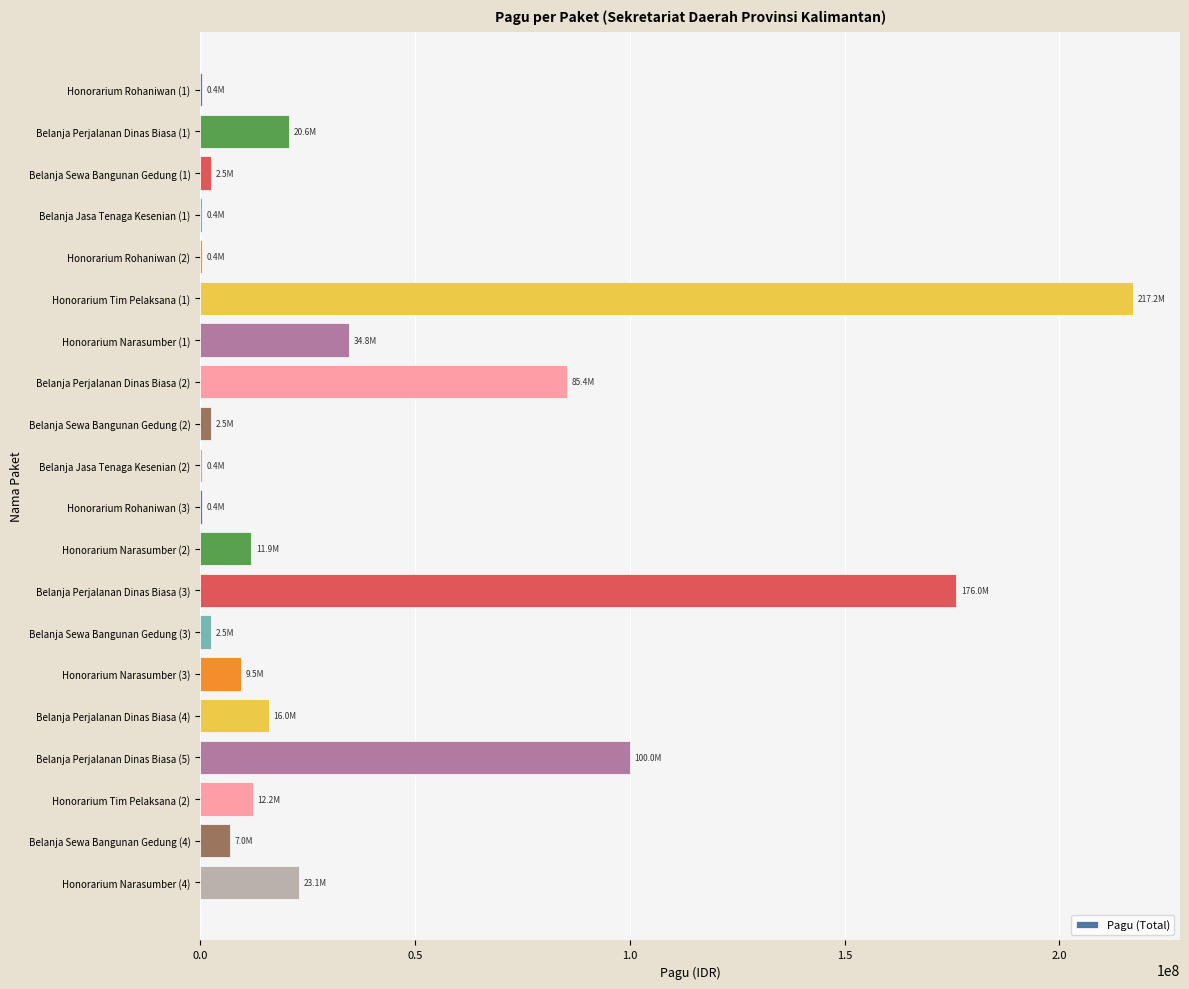

Which has a higher value, Belanja Perjalanan Dinas Biasa (5) or Belanja Perjalanan Dinas Biasa (3)?

Belanja Perjalanan Dinas Biasa (3)